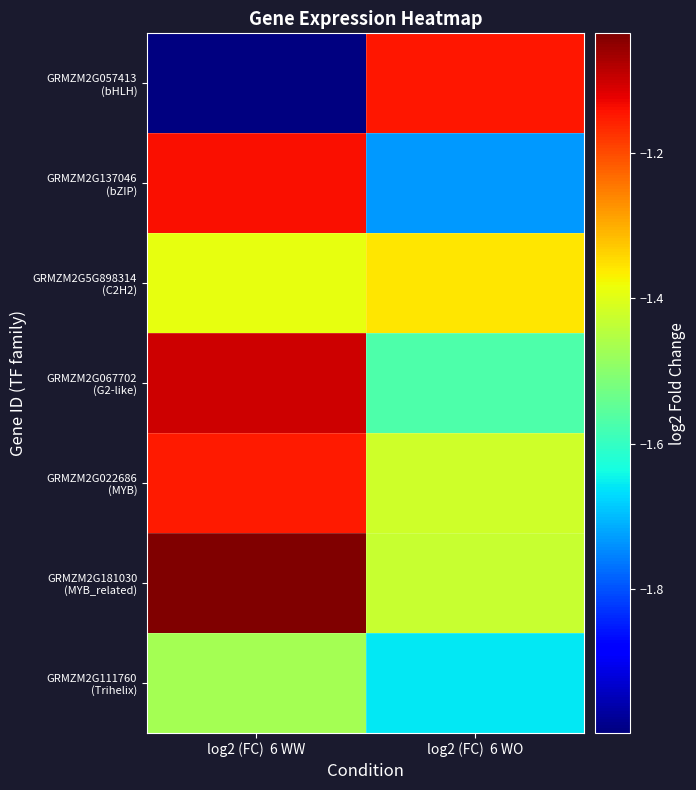

Between log2 (FC)  6 WO and log2 (FC)  6 WW, which is larger?

log2 (FC)  6 WO